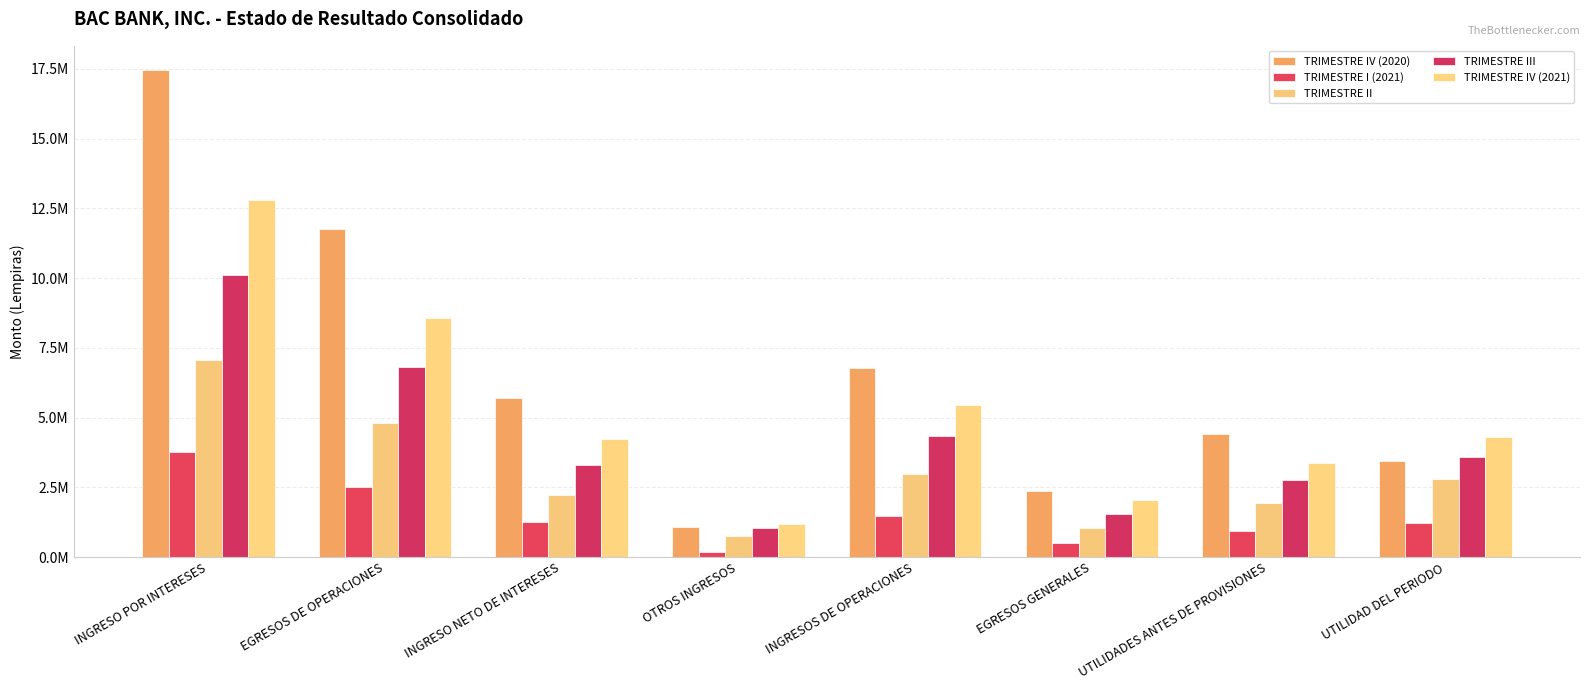

Does the chart contain stacked bars?

No